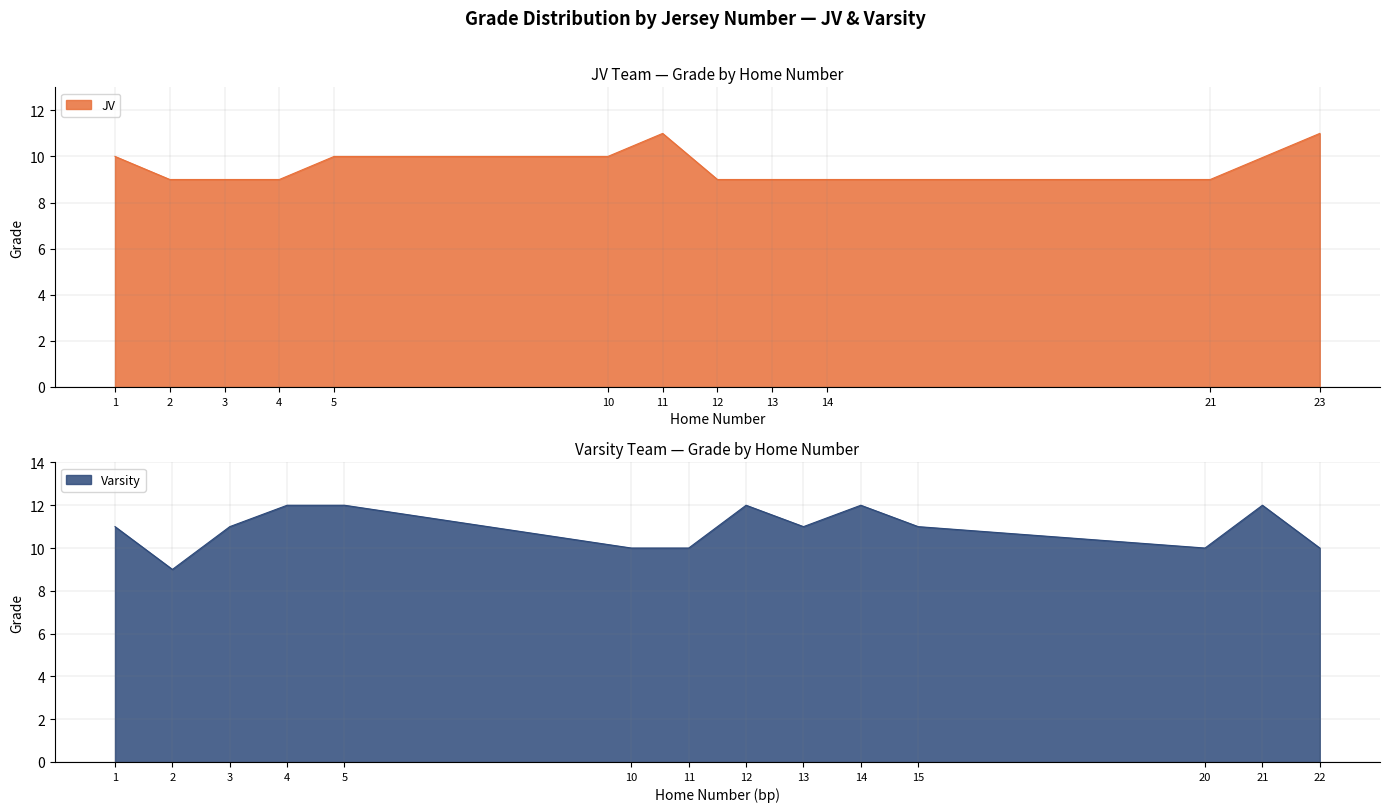

Is it true that Varsity equals 11 at 1?

True